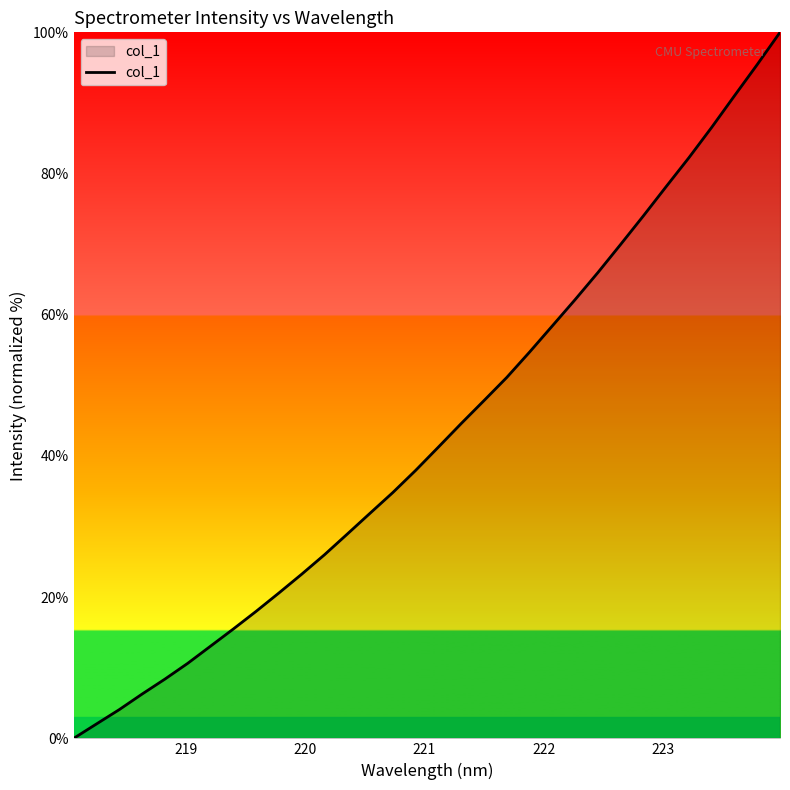

Does the chart have visible grid lines?

No